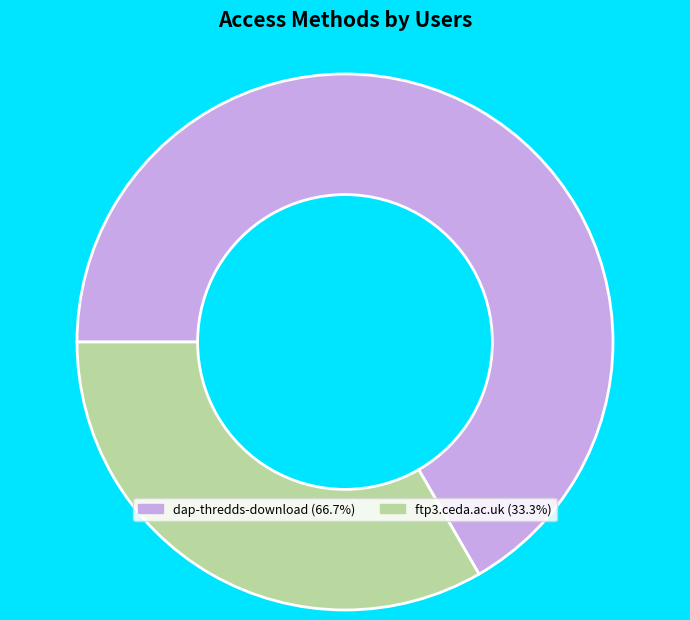

Which category has the biggest portion of the pie?

dap-thredds-download